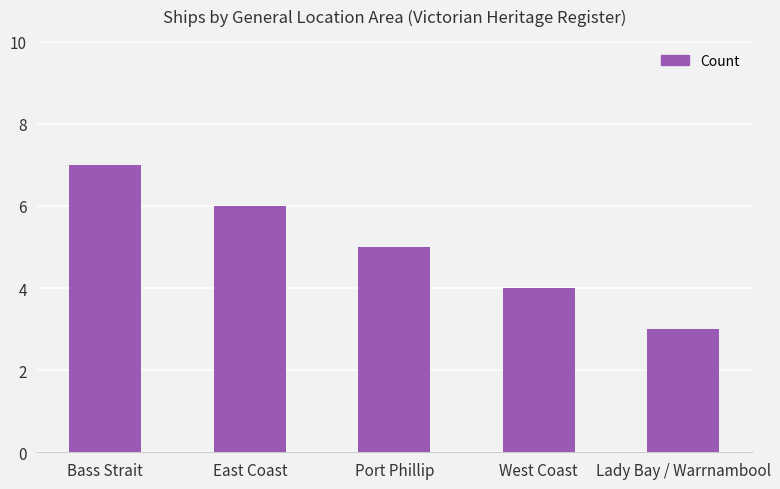

Which label corresponds to the largest value in the chart?

Bass Strait